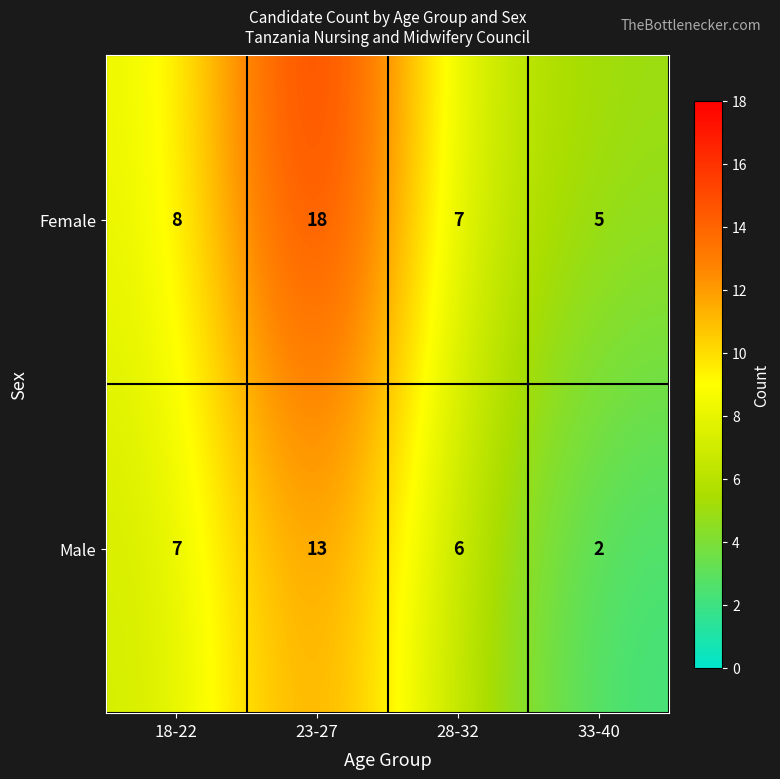

At which label is Male closest to 7?

18-22